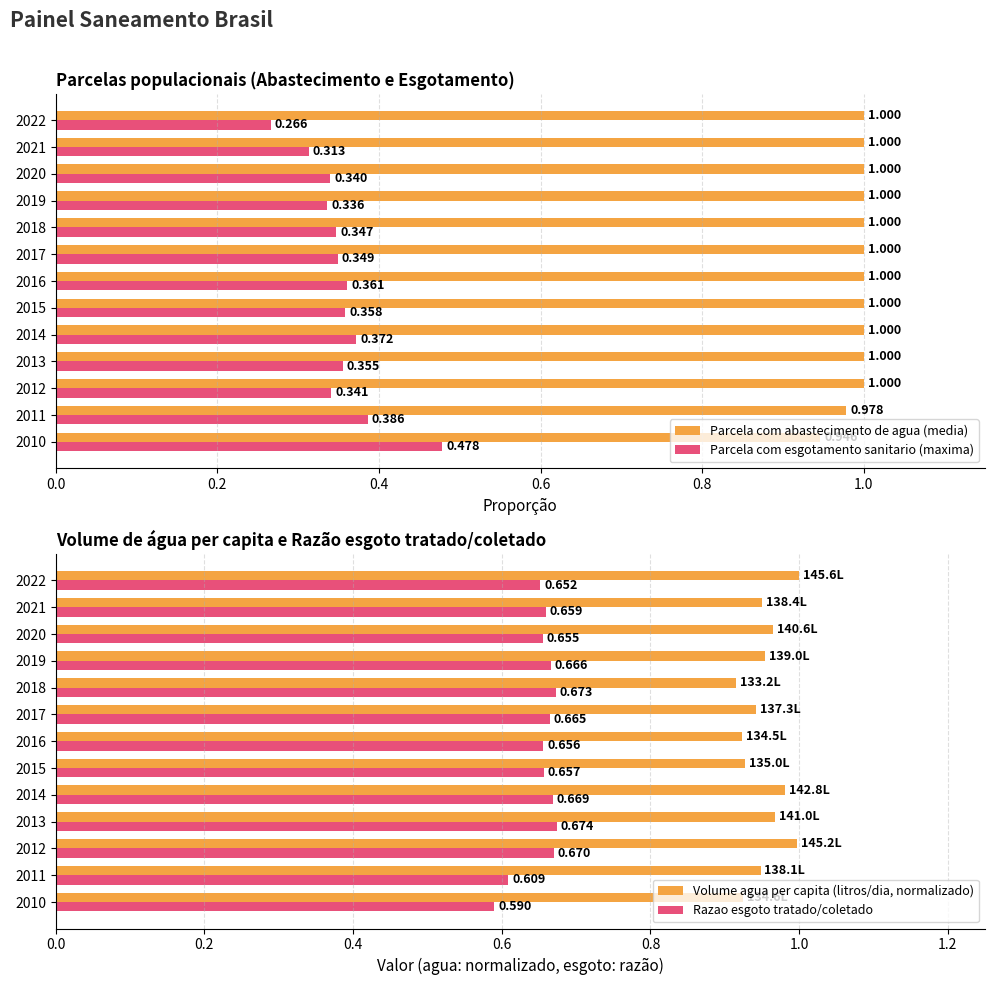

What is the minimum value shown in the chart?

0.3